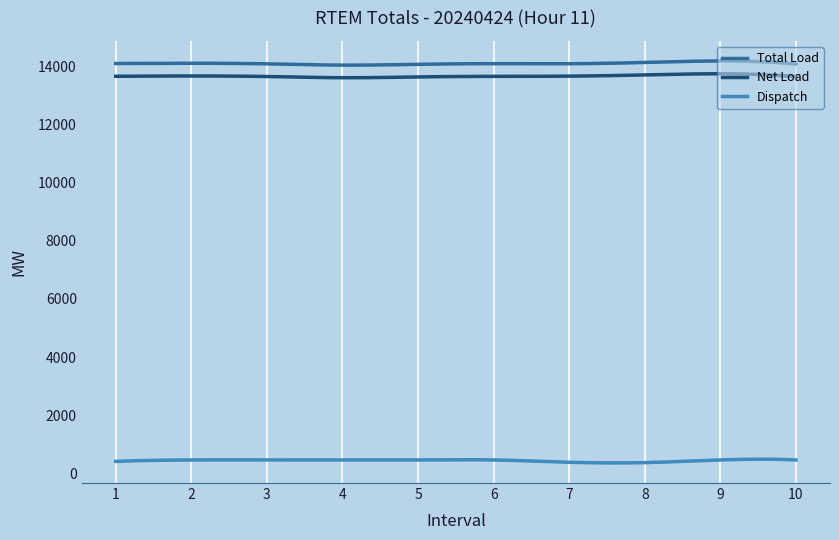

True or false: Total Load and Net Load intersect in this chart.

False